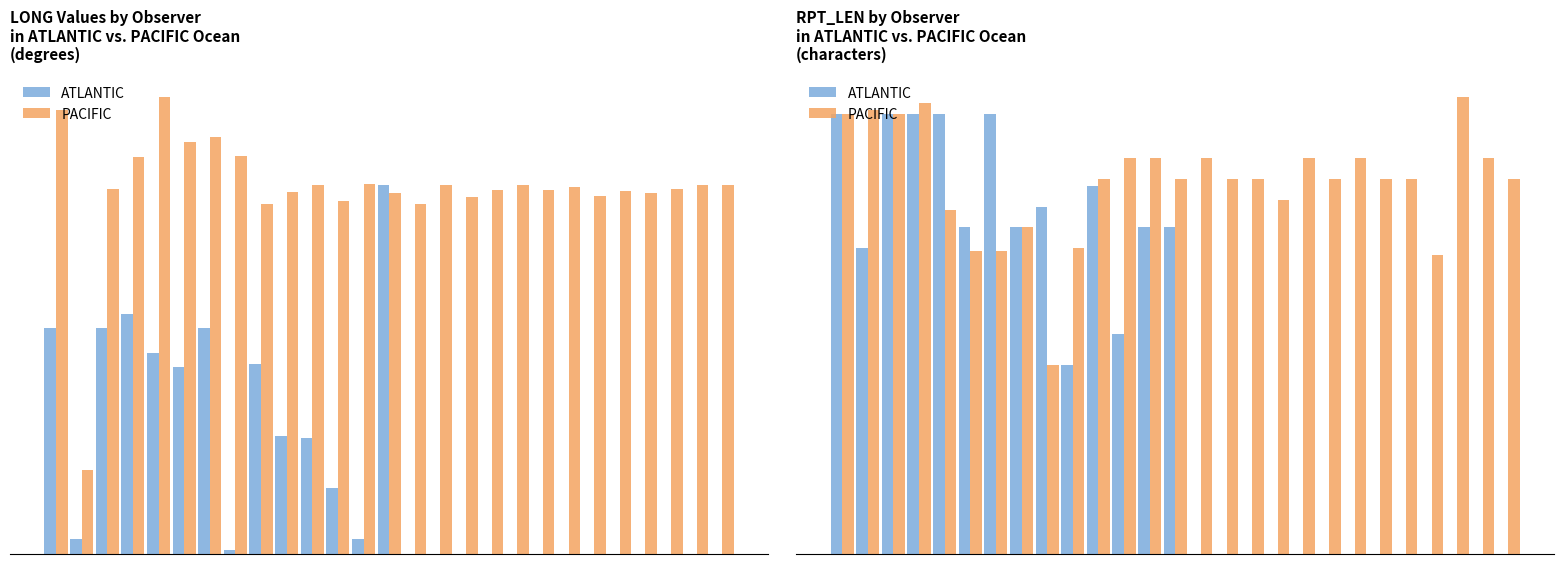

At how many categories does at least one series exceed 121?

7